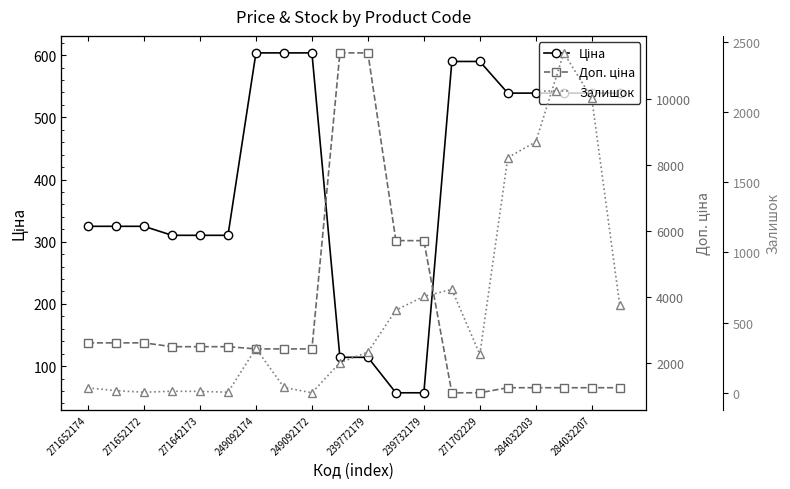

Does the chart display data point markers on the line(s)?

Yes